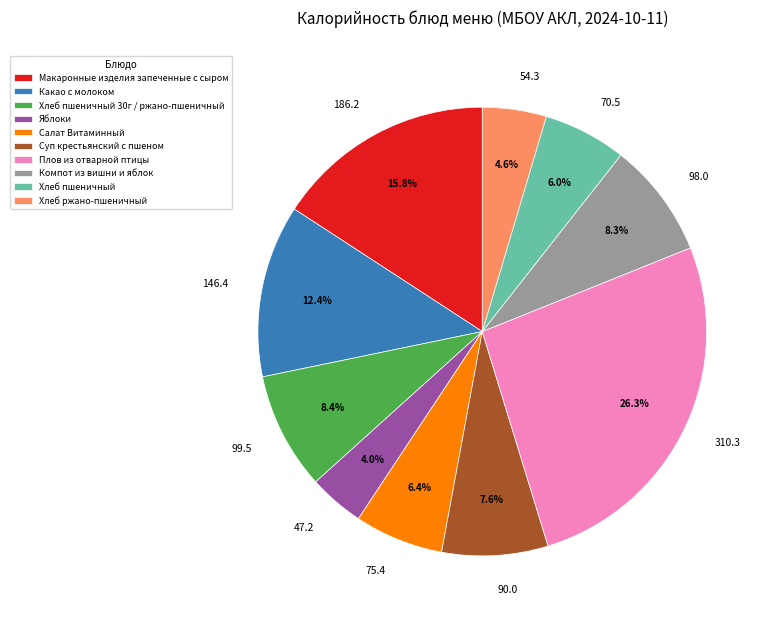

What percentage is the Салат Витаминный slice, to the nearest percent?

6%